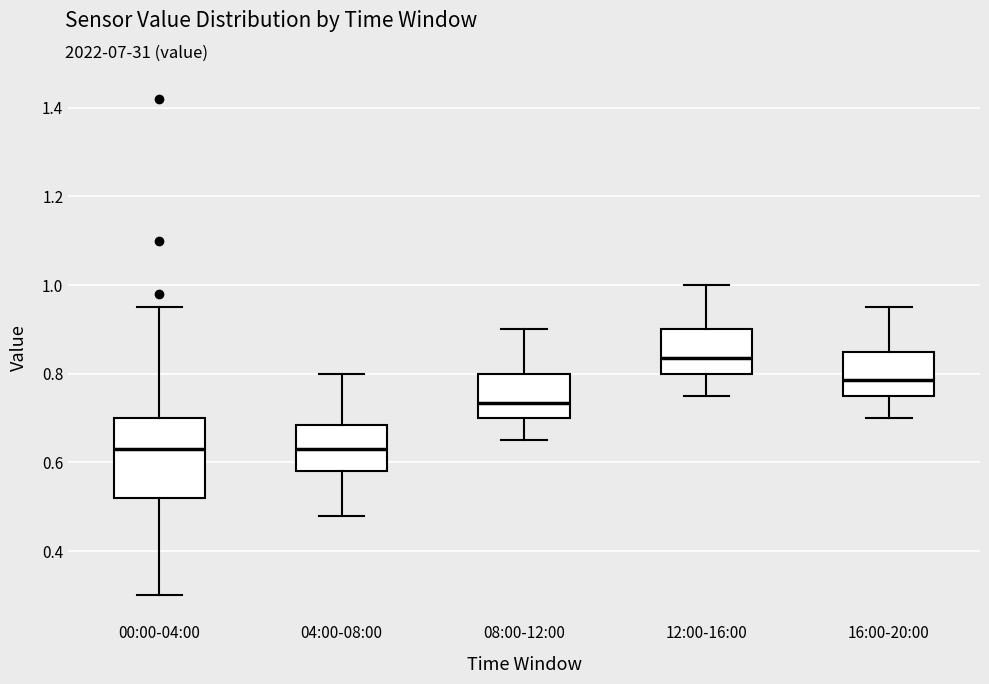

Which box has the highest median line?

12:00-16:00